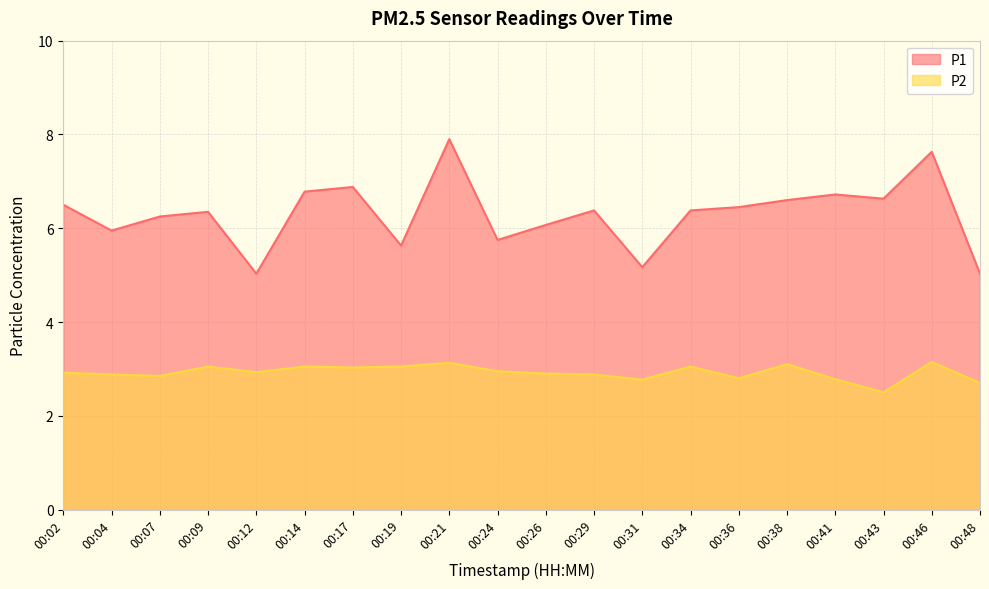

How many data points does each series have?

20